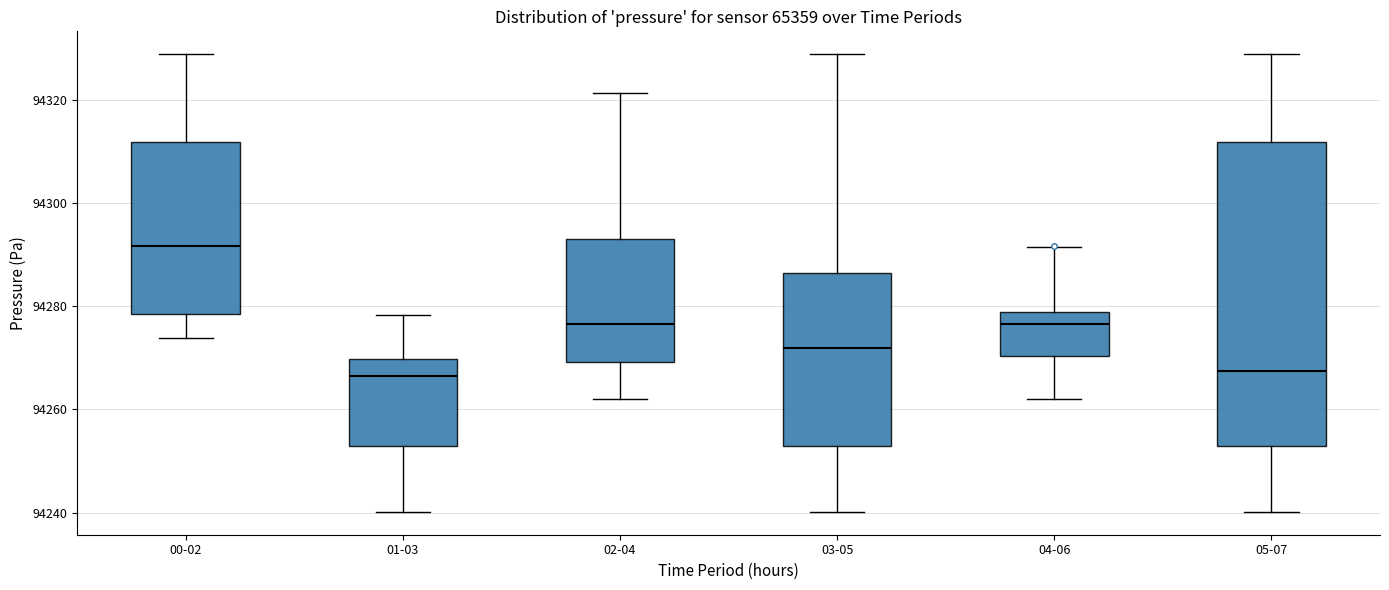

Reading left to right, transcribe this box plot: for each box, give where its median line is, the range the box spans, and where its two whiskers end, as read against the y-axis. The values are not printed on the chart, so give them approximately, as read against the axis.

00-02: median 94292, box 94278 to 94312, whiskers 94274 to 94328
01-03: median 94266, box 94252 to 94270, whiskers 94240 to 94278
02-04: median 94276, box 94270 to 94294, whiskers 94262 to 94322
03-05: median 94272, box 94252 to 94286, whiskers 94240 to 94328
04-06: median 94276, box 94270 to 94278, whiskers 94262 to 94292
05-07: median 94268, box 94252 to 94312, whiskers 94240 to 94328